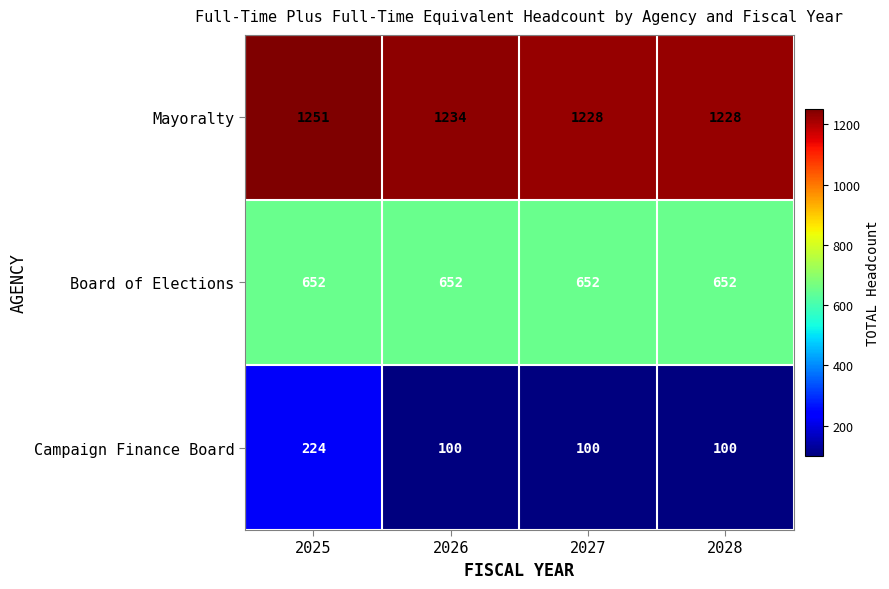

At which category is the sum across all series the highest?

2025